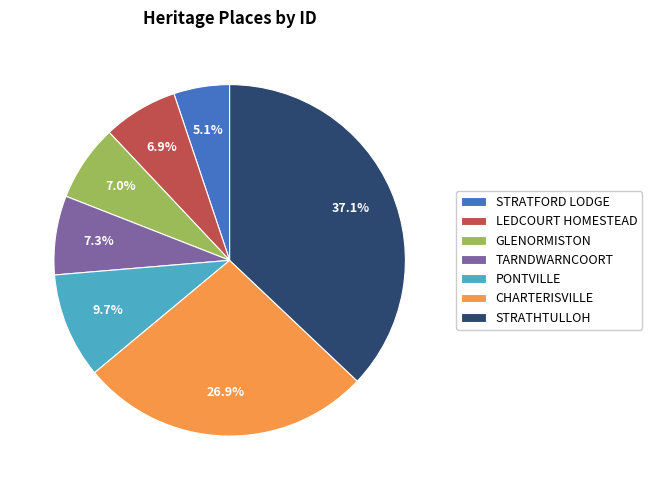

What percentage is the LEDCOURT HOMESTEAD slice, to the nearest percent?

7%